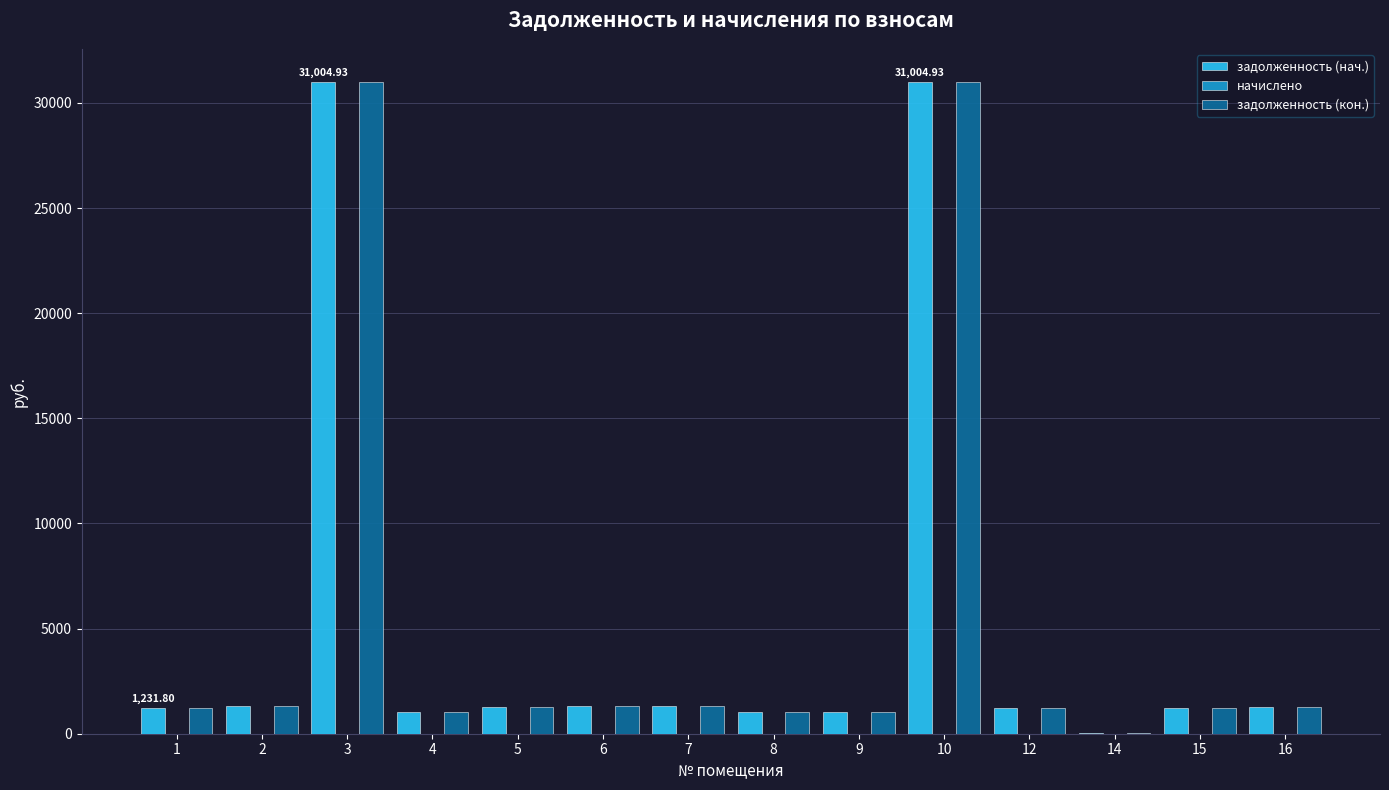

How many groups of bars are there?

14